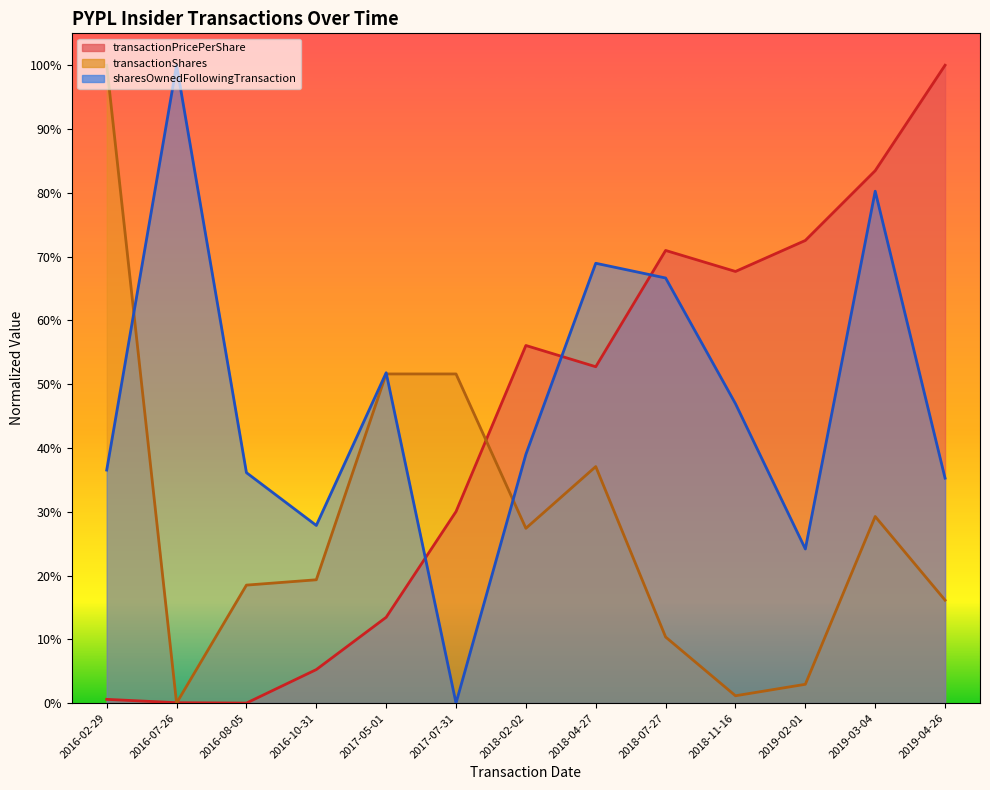

Between 2017-05-01 and 2019-02-01, which series saw the biggest shift?

transactionPricePerShare